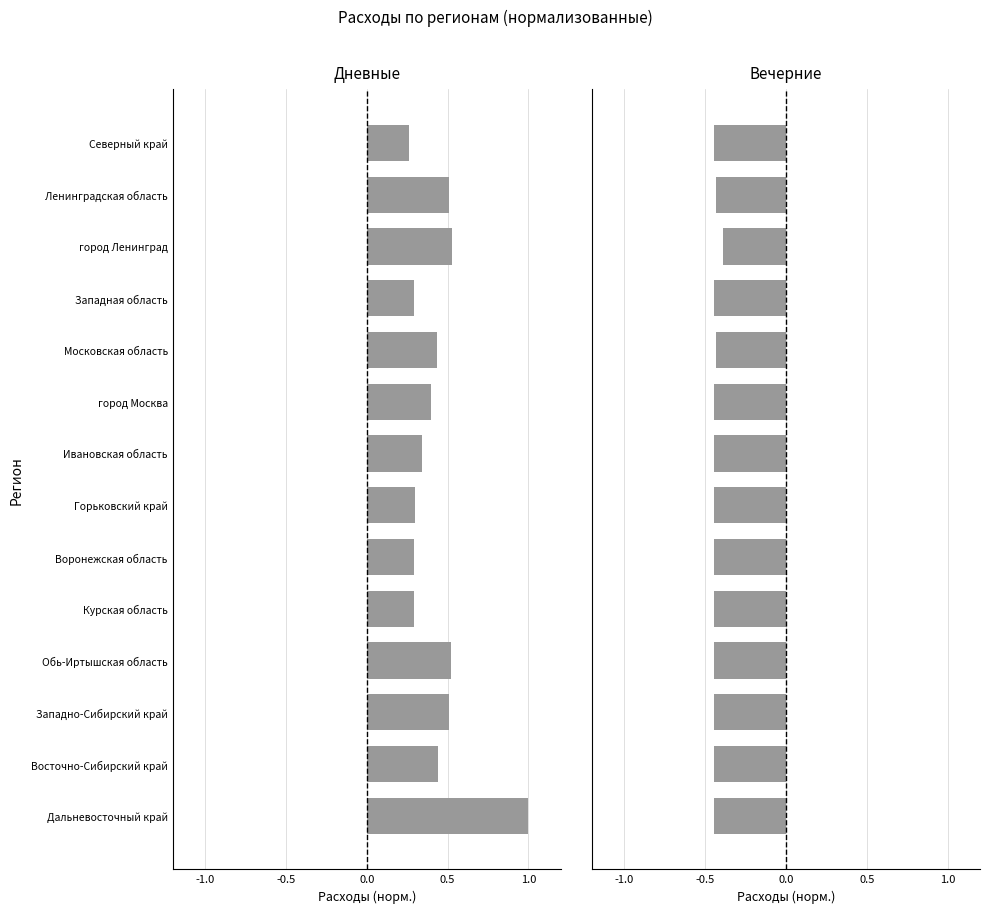

The value of Вечерние at Курская область is -0.4. True or false?

True